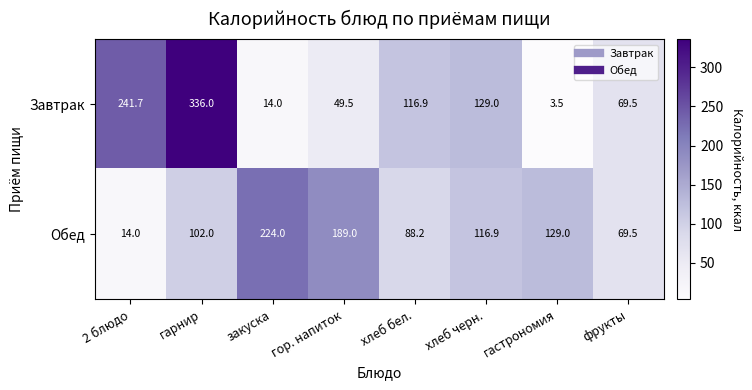

At which category is the sum across all series the highest?

гарнир